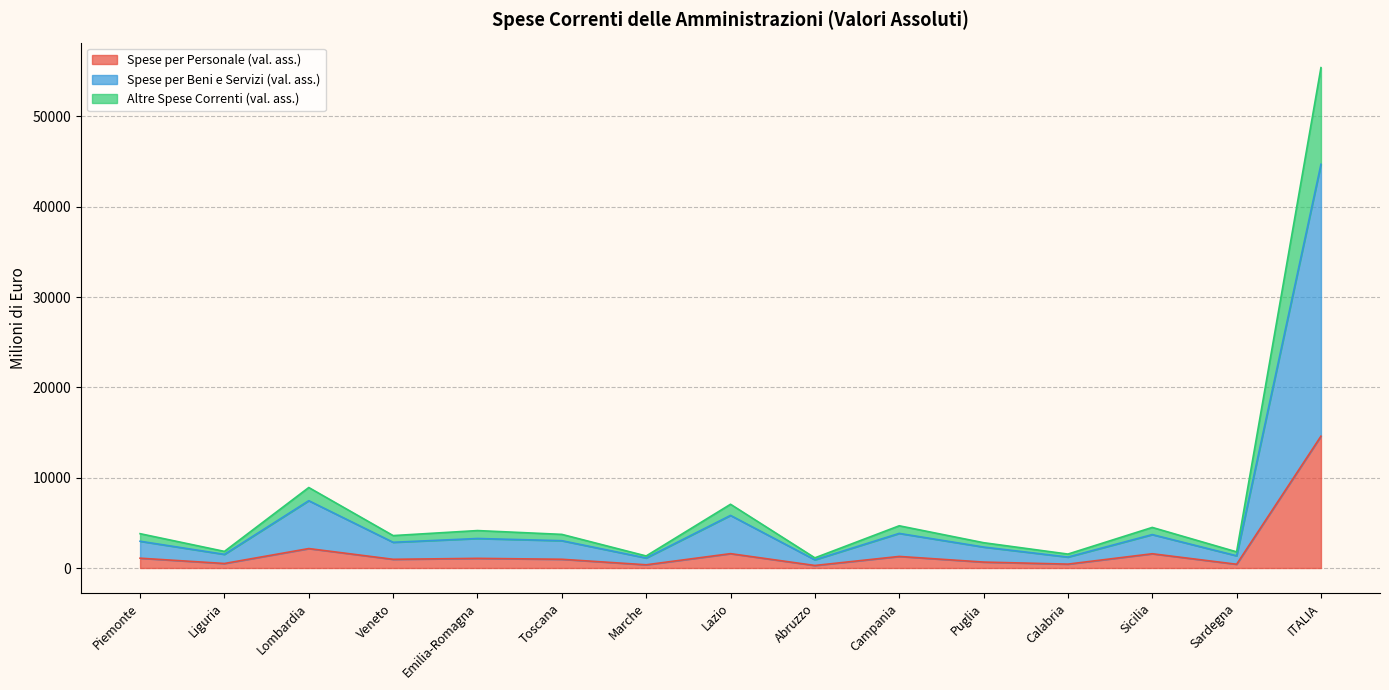

The Spese per Beni e Servizi (val. ass.) series shows 1353 at Sardegna. True or false?

True